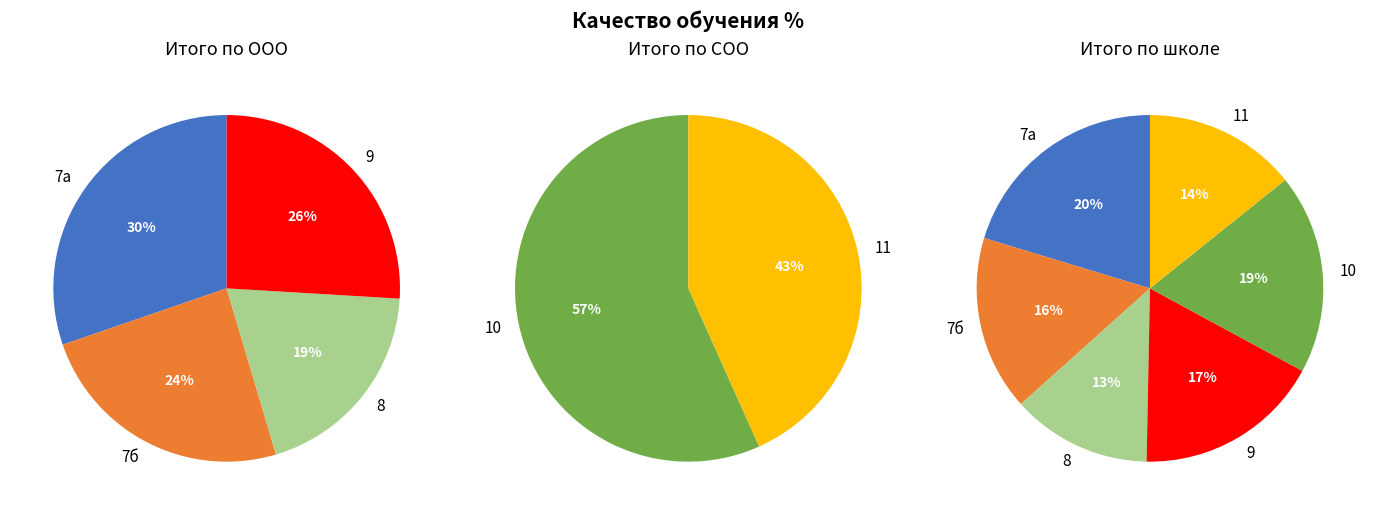

Which slice is the smallest?

8